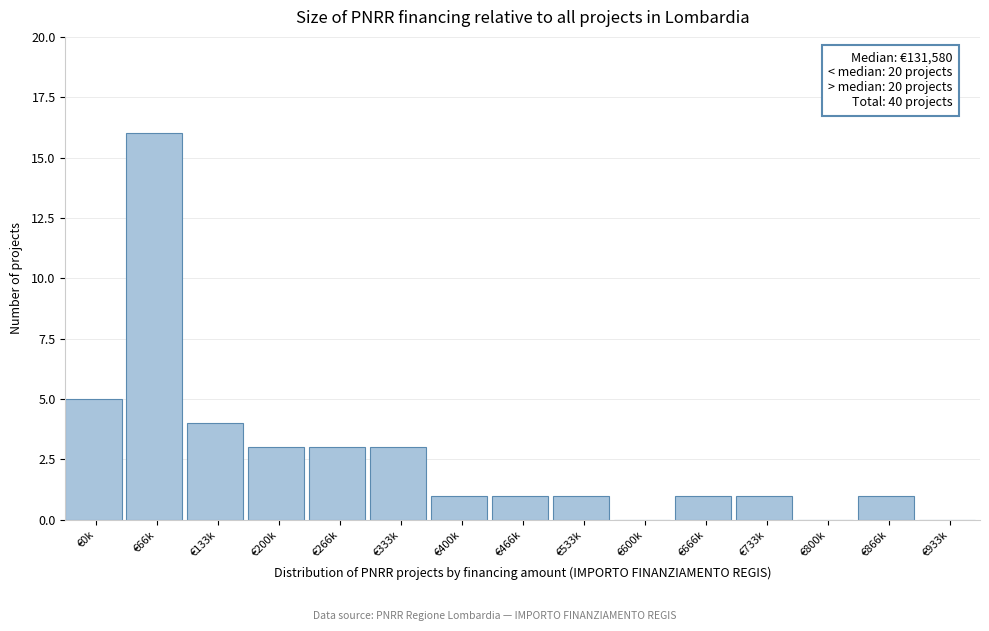

Reading left to right, extract all data points from this chart.

€0k=5	€66k=16	€133k=4	€200k=3	€266k=3	€333k=3	€400k=1	€466k=1	€533k=1	€600k=0	€666k=1	€733k=1	€800k=0	€866k=1	€933k=0